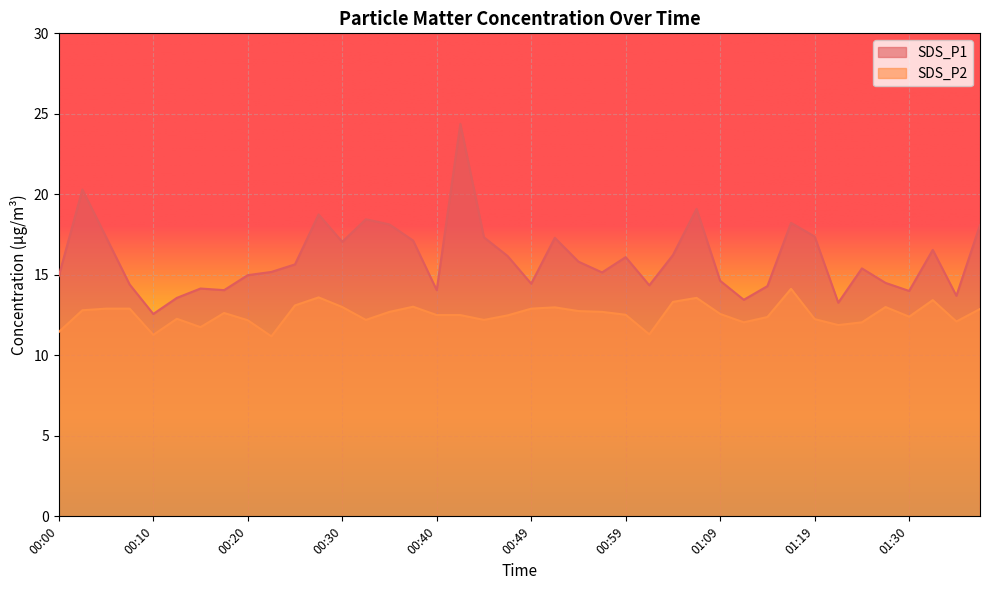

The value of SDS_P1 at 01:02 is 3.1. True or false?

False